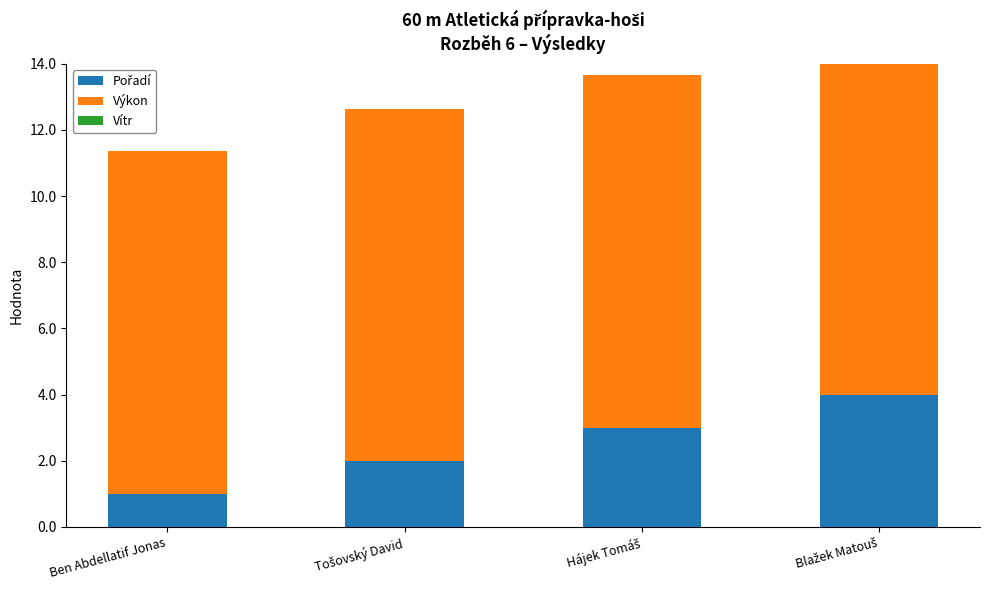

Between Blažek Matouš and Tošovský David, which is larger?

Blažek Matouš